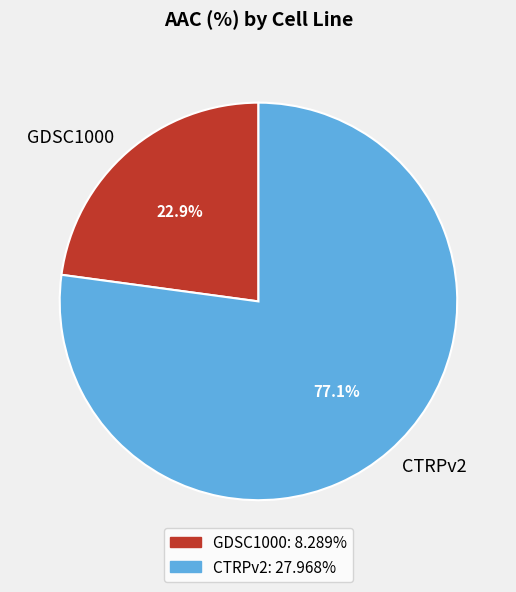

Count the number of slices in the pie.

2